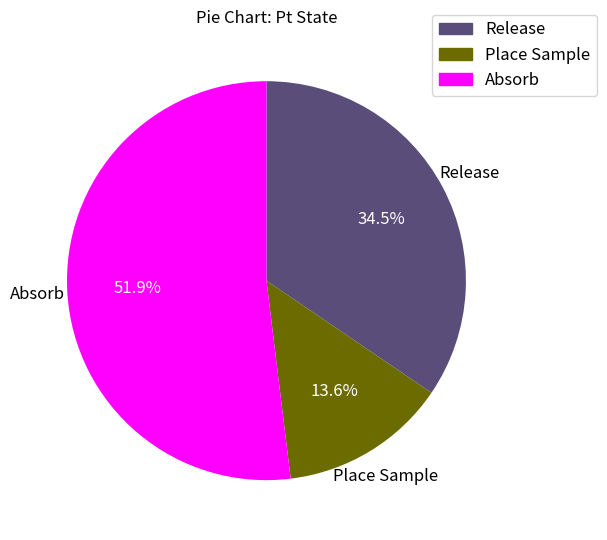

How many slices are in this pie chart?

3